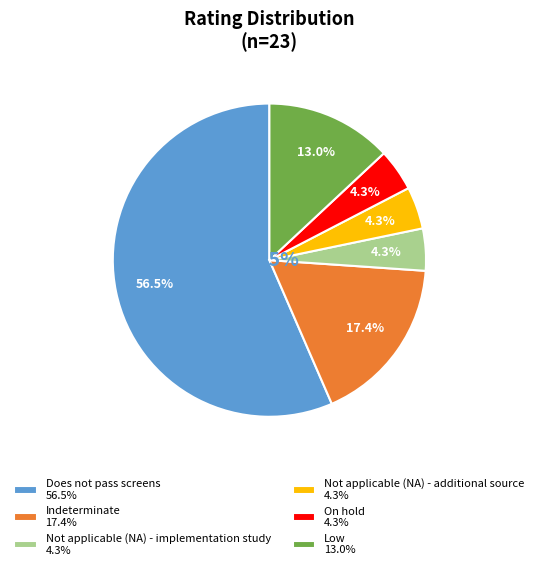

To the nearest percent, what is the difference between the largest and smallest slice percentages?

52%